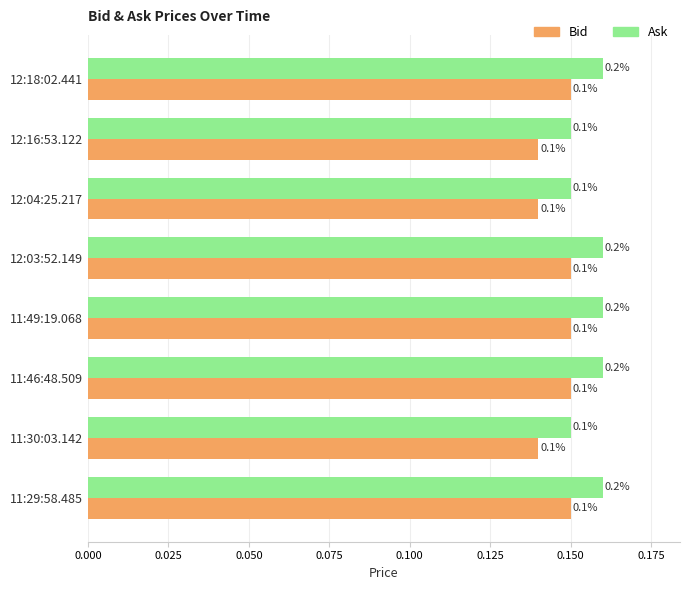

Is it true that Bid equals 0.1 at 11:46:48.509?

True